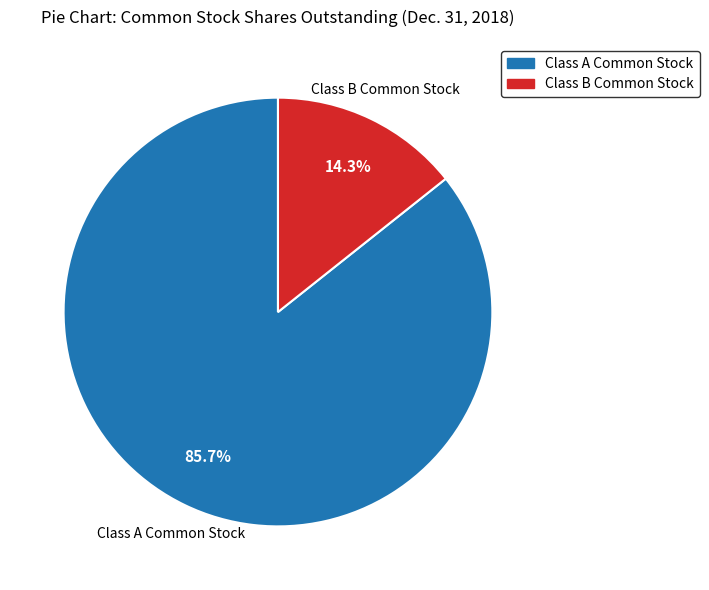

Which slice represents more than half of the pie?

Class A Common Stock